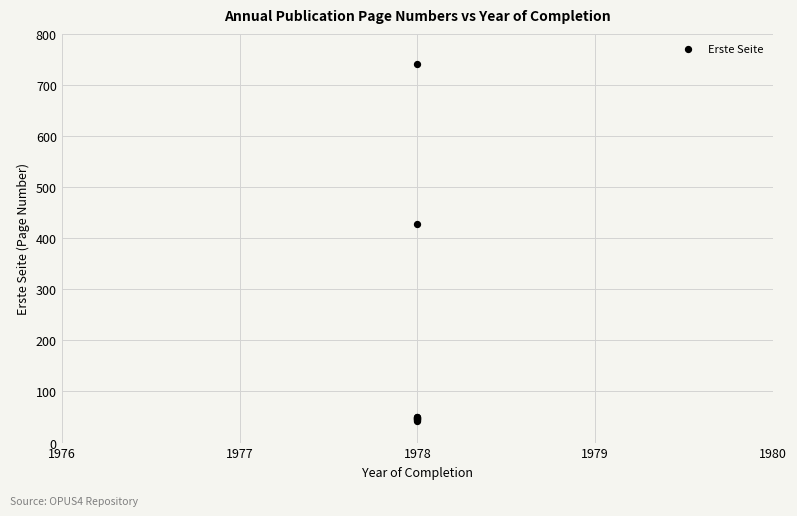

What Y value in the scatter plot is closest to 392?

428